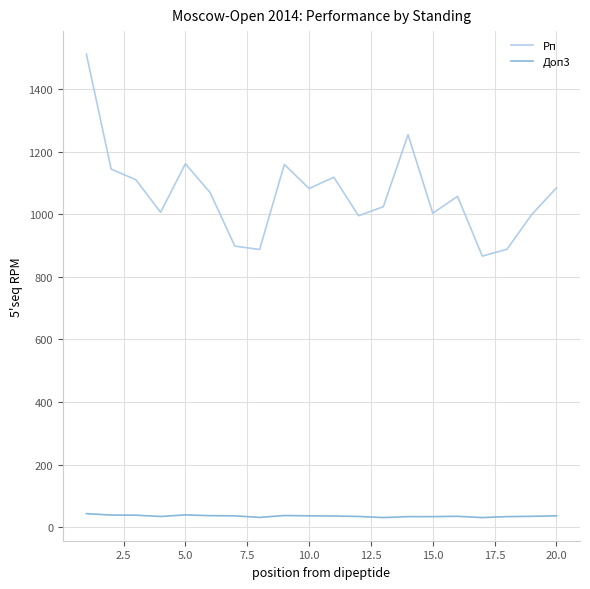

Which series has the widest spread of values?

Рп